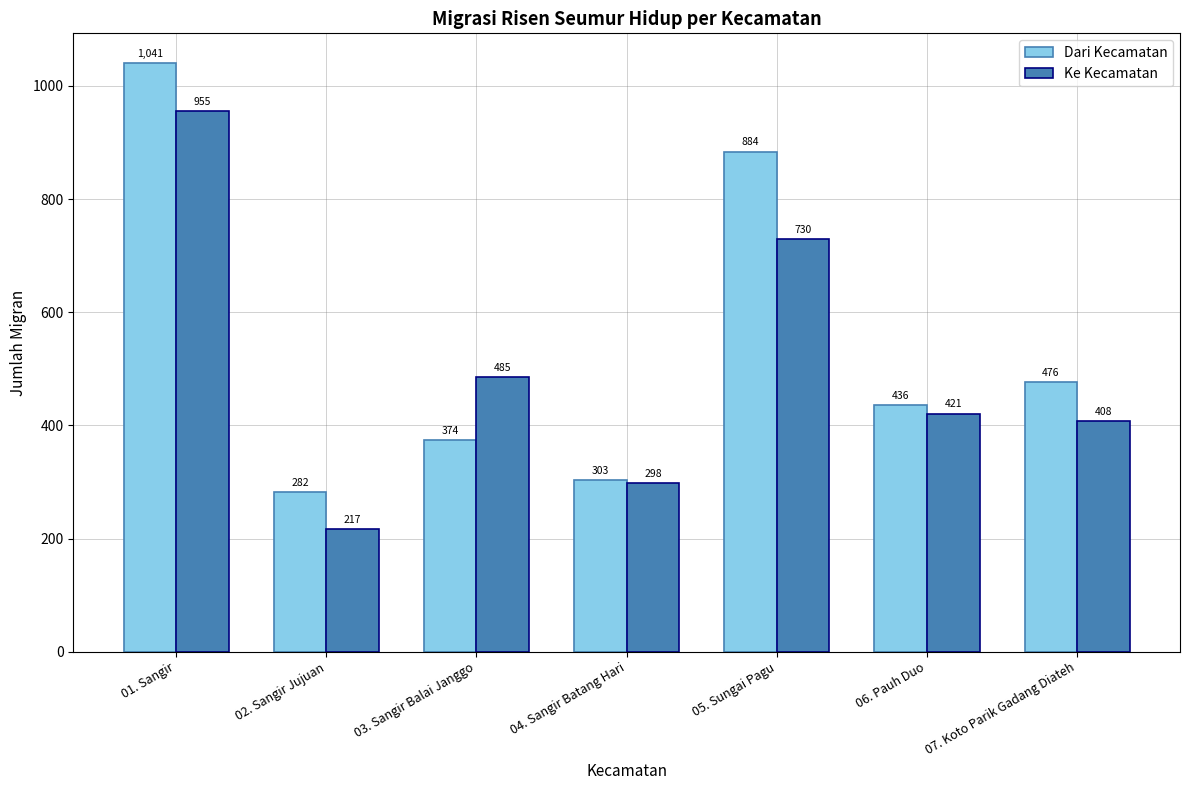

Which series has the widest spread of values?

Dari Kecamatan